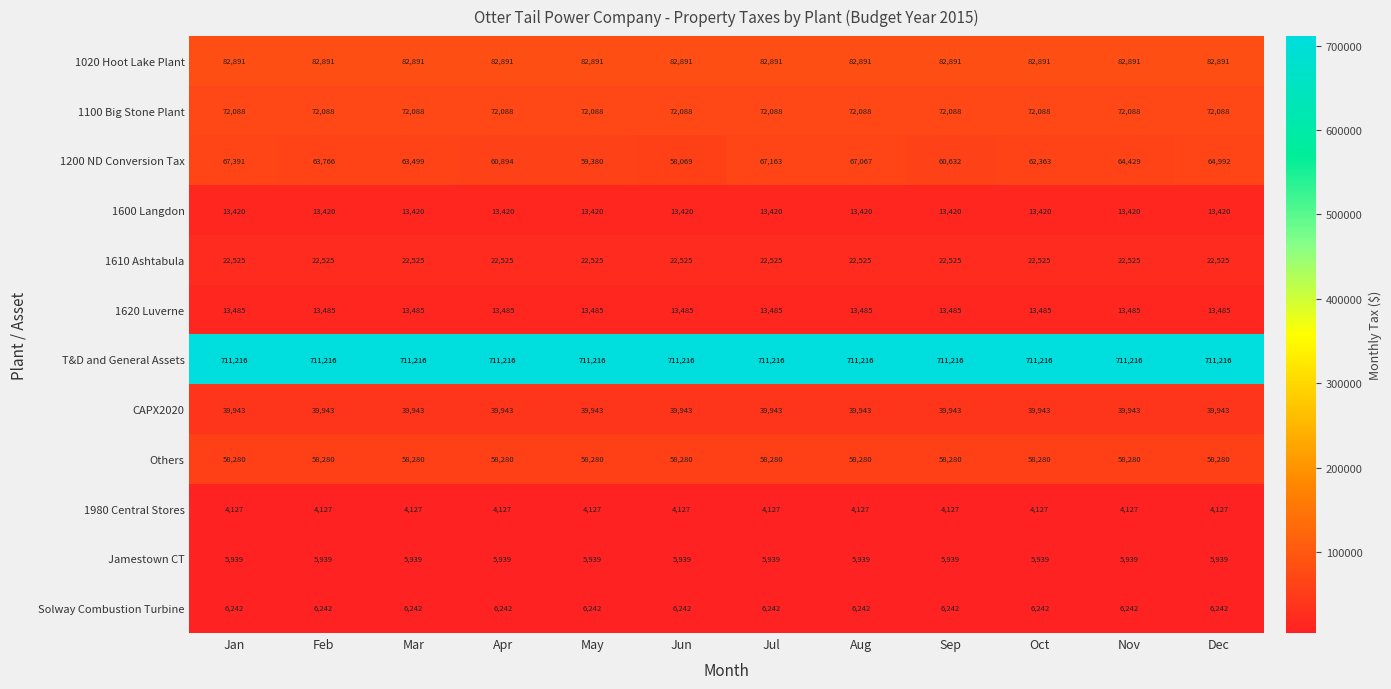

What is the minimum value shown in the chart?

4127